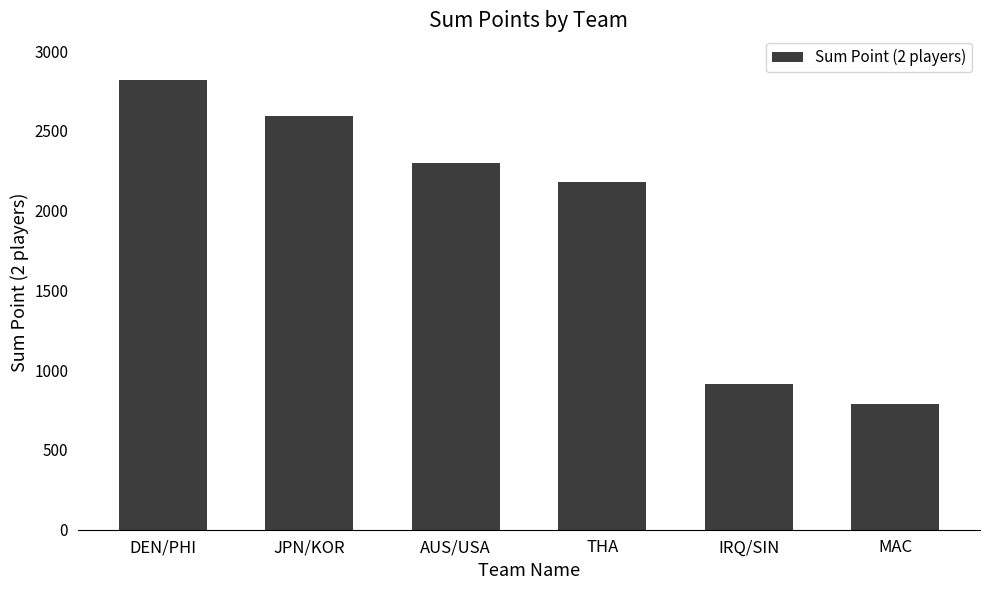

What is the smallest value displayed?

791